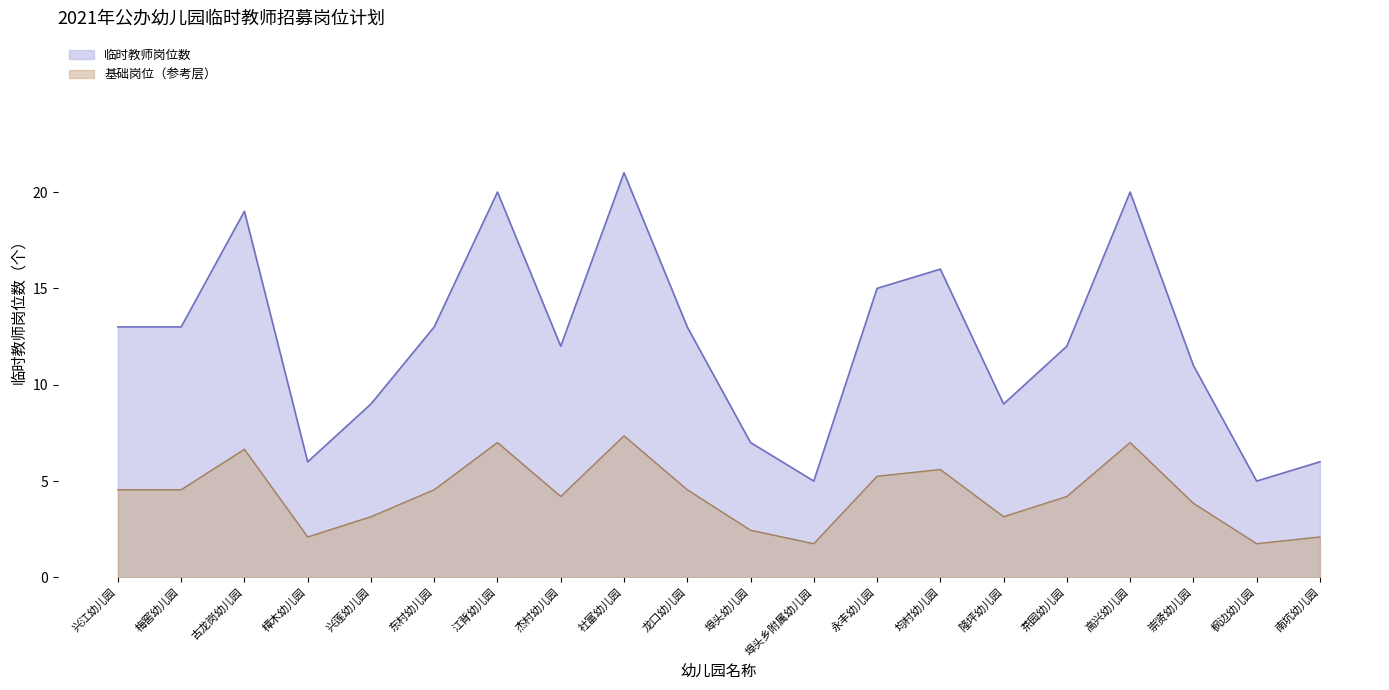

Is it true that the value at 永丰幼儿园 is 4?

False